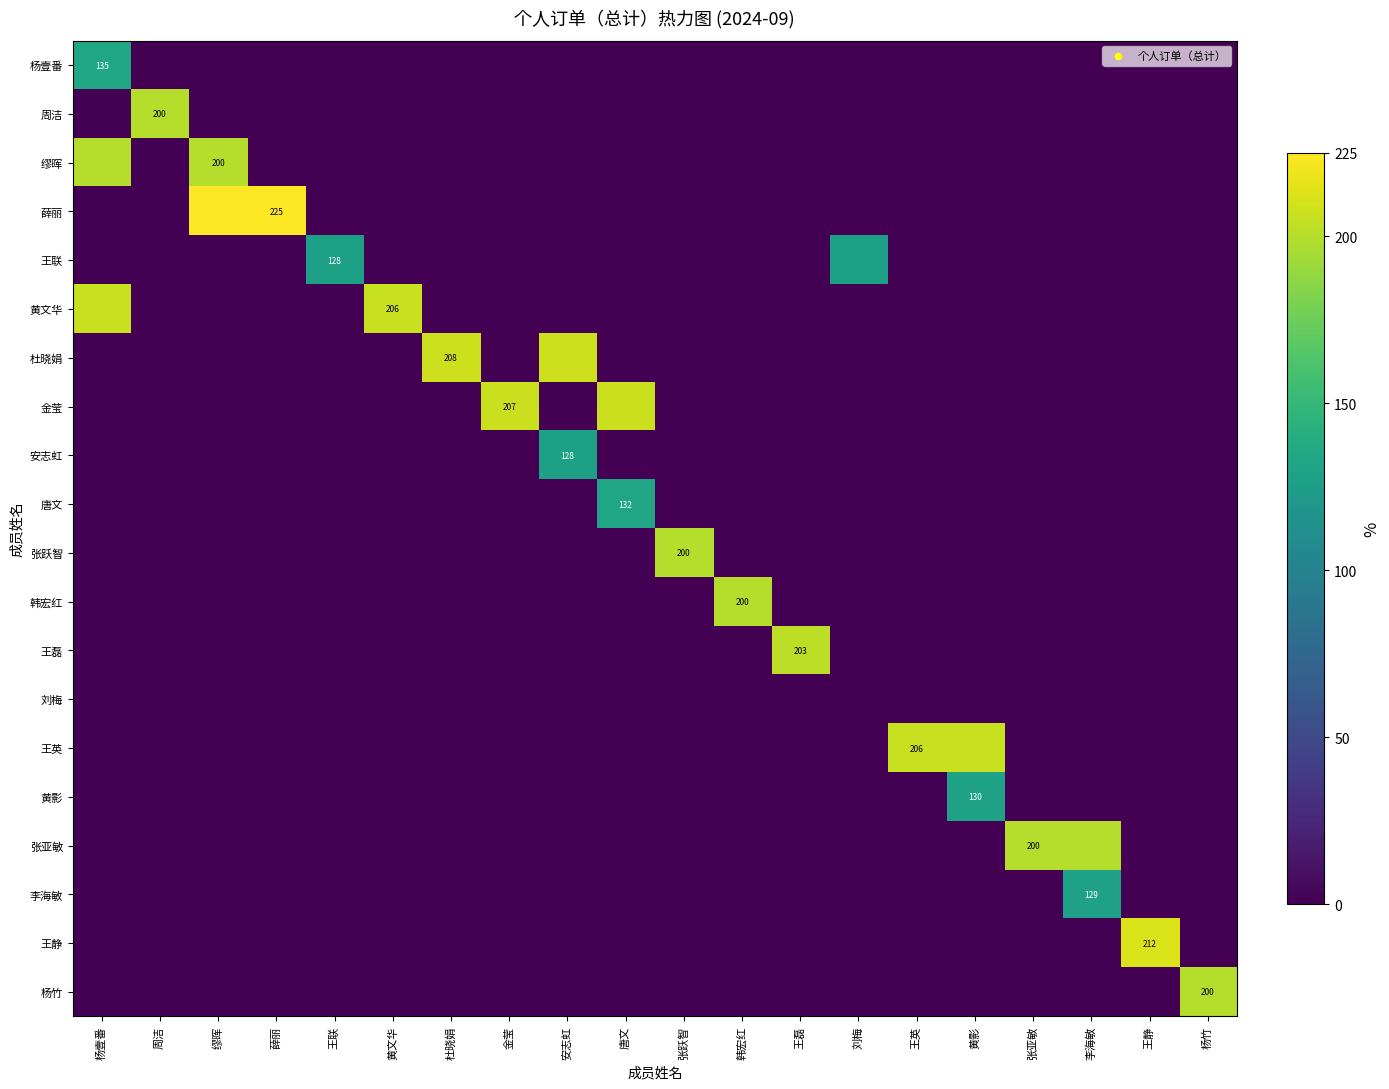

At 李海敏, list the series in order from largest to smallest.

张亚敏, 李海敏, 杨壹番, 周洁, 缪晖, 薛丽, 王联, 黄文华, 杜晓娟, 金莹, 安志虹, 唐文, 张跃智, 韩宏红, 王磊, 刘梅, 王英, 黄影, 王静, 杨竹